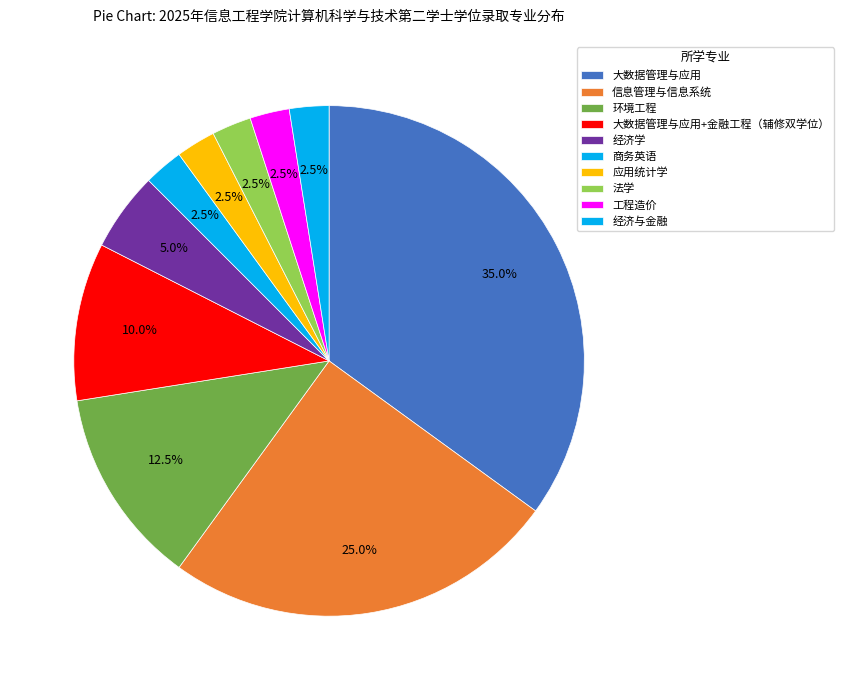

Which slice is the largest?

大数据管理与应用